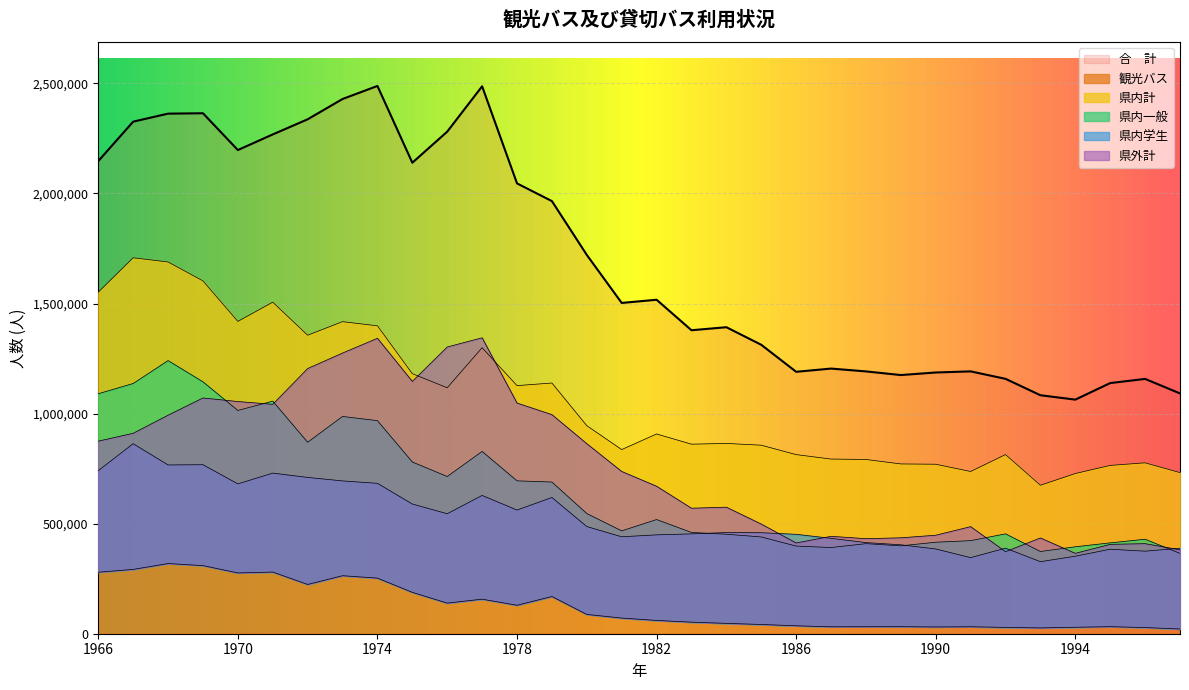

What is the maximum value for 県内計?

1707881